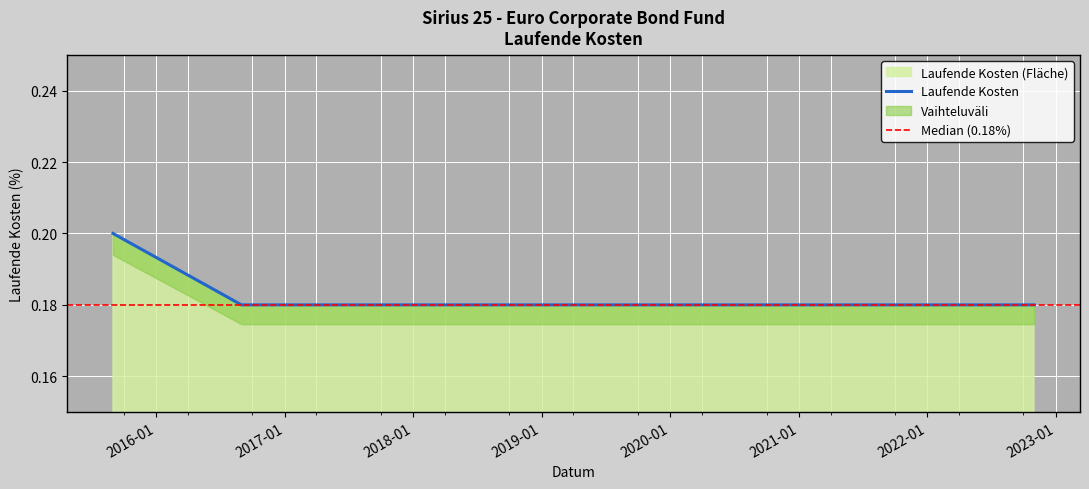

List the labels in order of value, smallest first.

2016-08-31, 2016-10-31, 2017-04-30, 2017-10-31, 2018-04-30, 2018-10-31, 2019-04-30, 2019-10-31, 2020-04-30, 2020-10-31, 2021-10-31, 2022-10-31, 2015-09-01